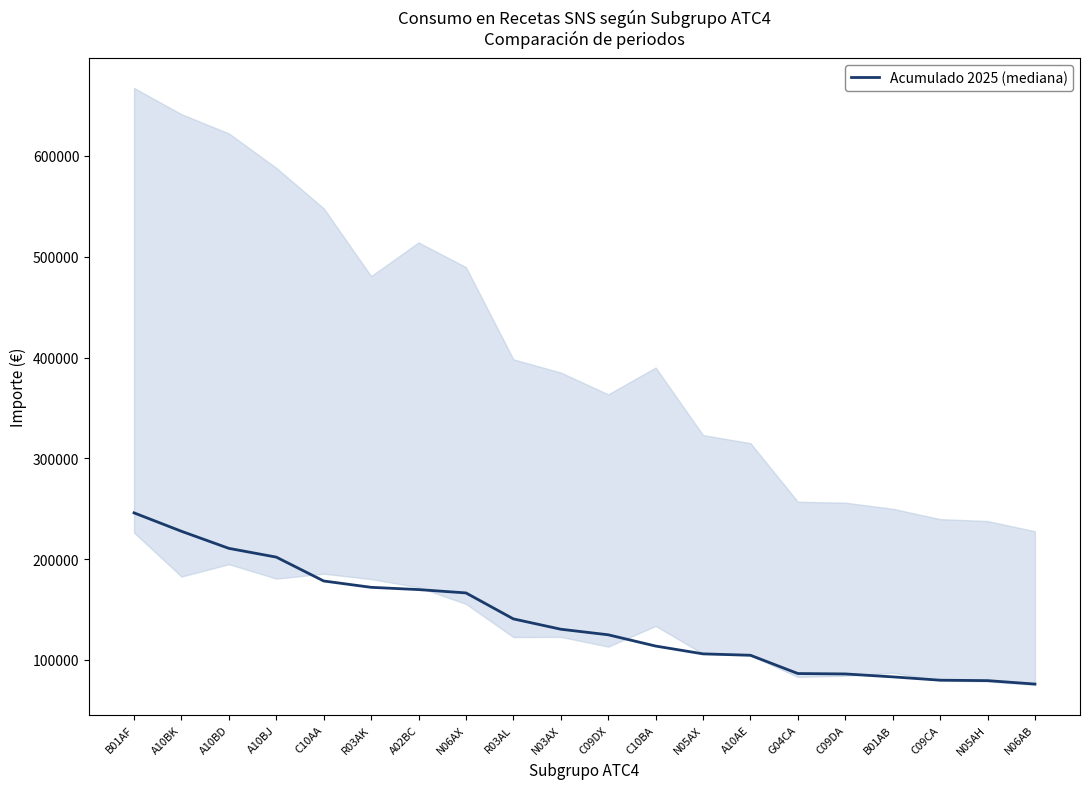

Rank the categories by value from lowest to highest.

N06AB, N05AH, C09CA, B01AB, C09DA, G04CA, A10AE, N05AX, C10BA, C09DX, N03AX, R03AL, N06AX, A02BC, R03AK, C10AA, A10BJ, A10BD, A10BK, B01AF